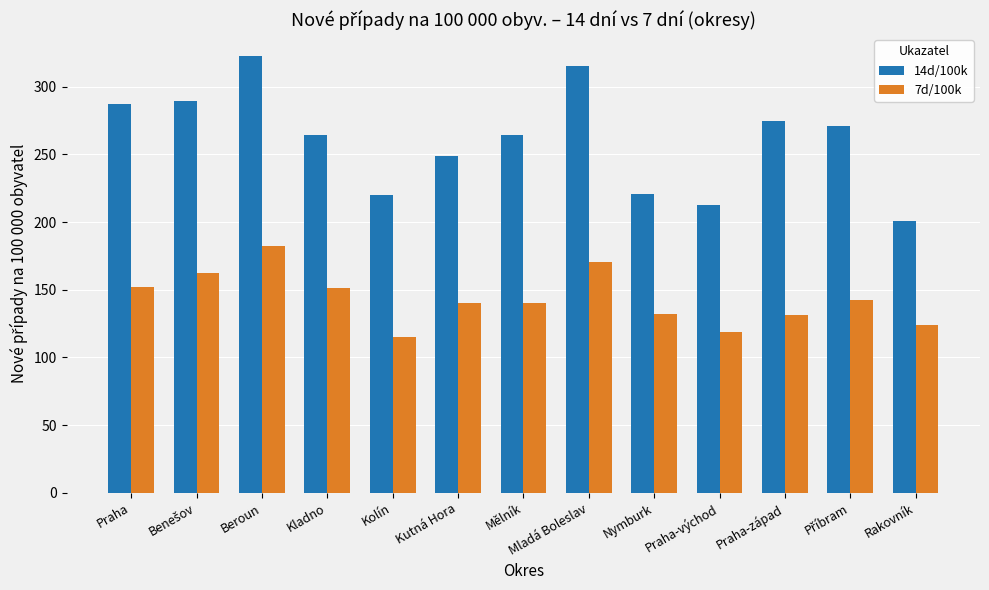

Which series has the widest spread of values?

14d/100k